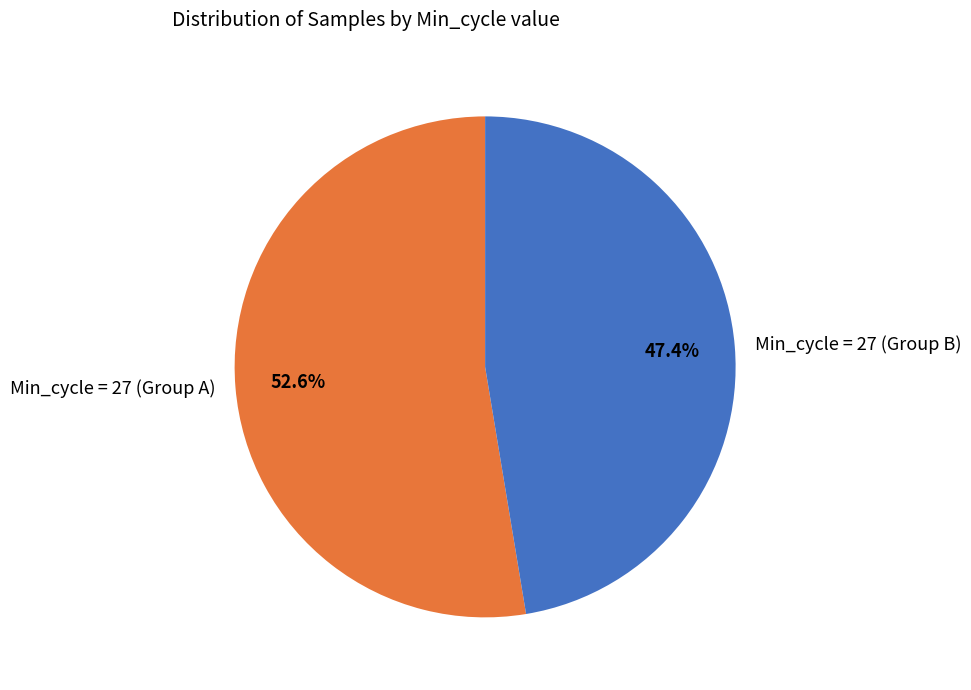

To the nearest percent, what is the average slice percentage?

50%